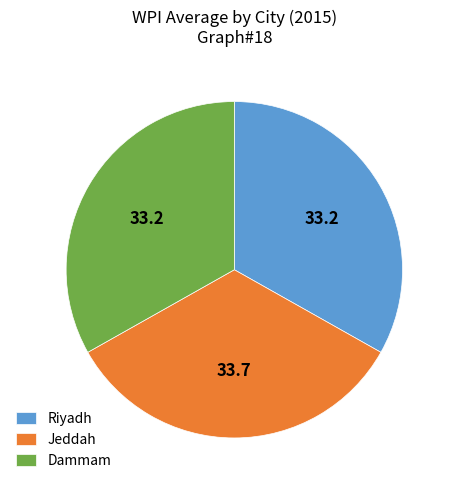

The Dammam slice represents 23% of the pie. True or false?

False